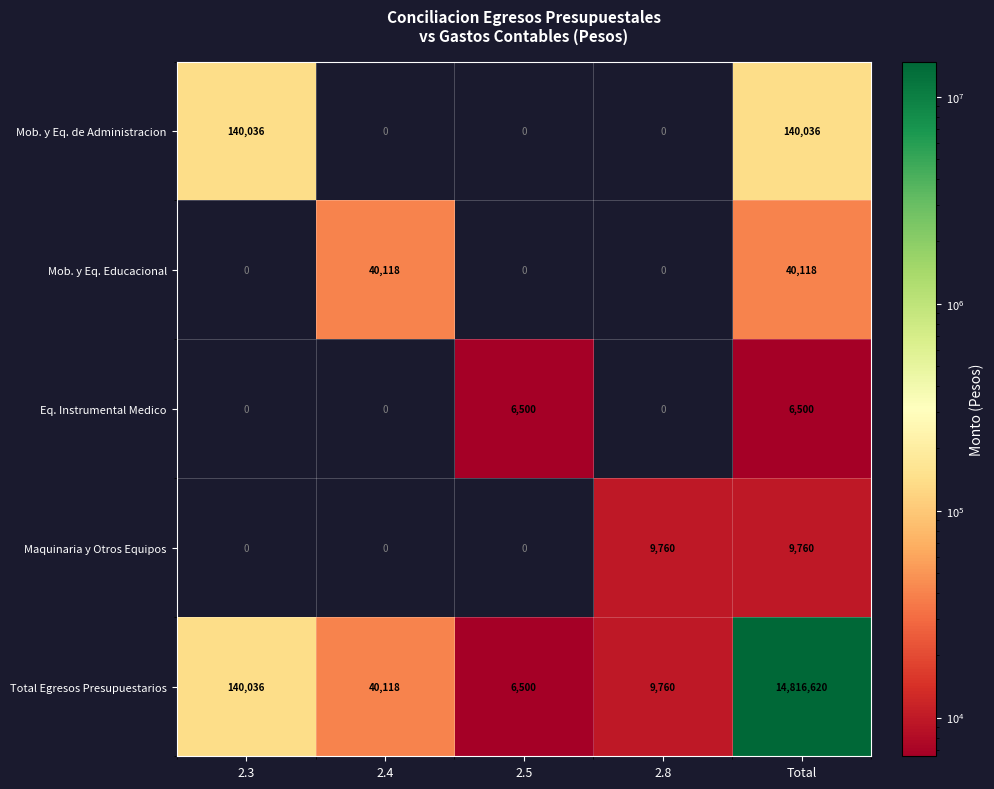

Is it true that Maquinaria y Otros Equipos equals 0 at 2.4?

True